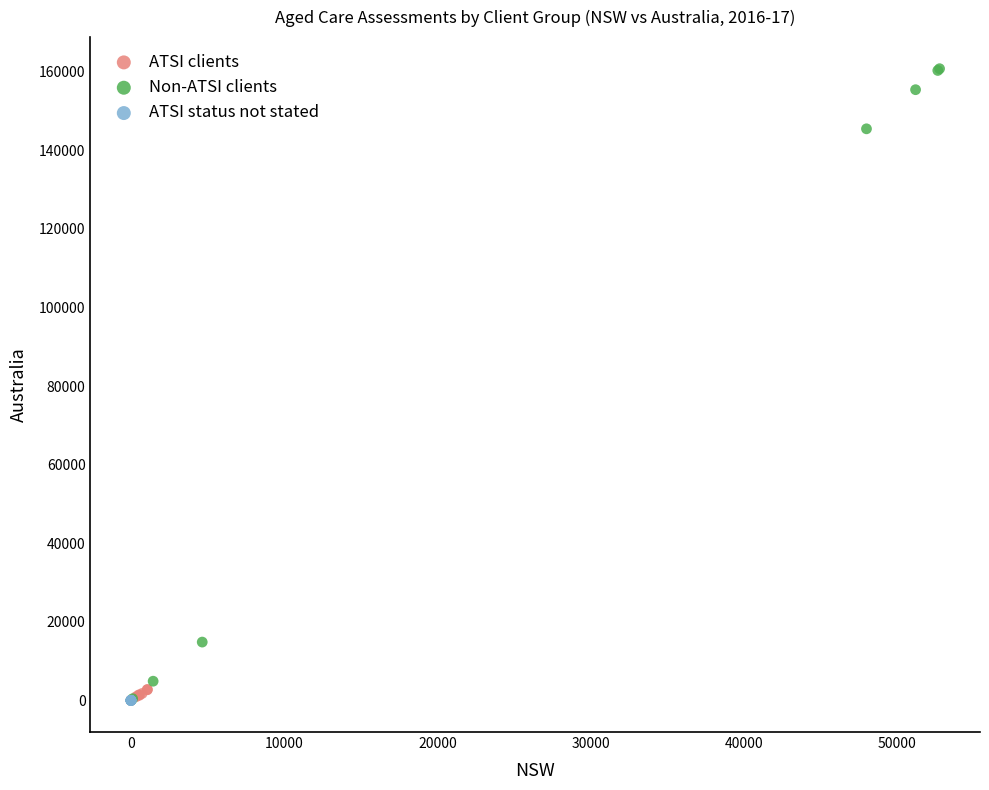

What are all the series names shown in the legend?

ATSI clients, Non-ATSI clients, ATSI status not stated